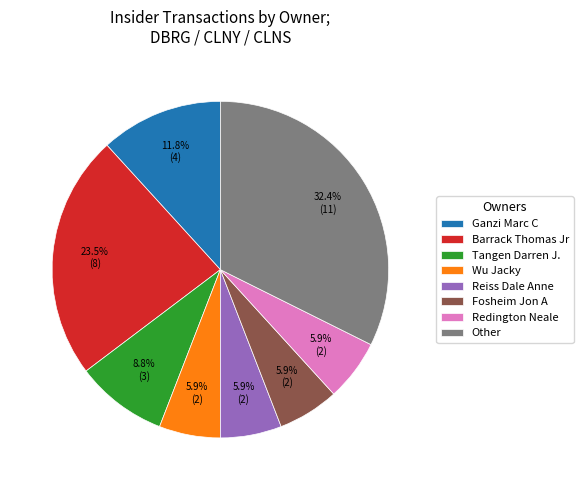

Which slice is the largest?

Other